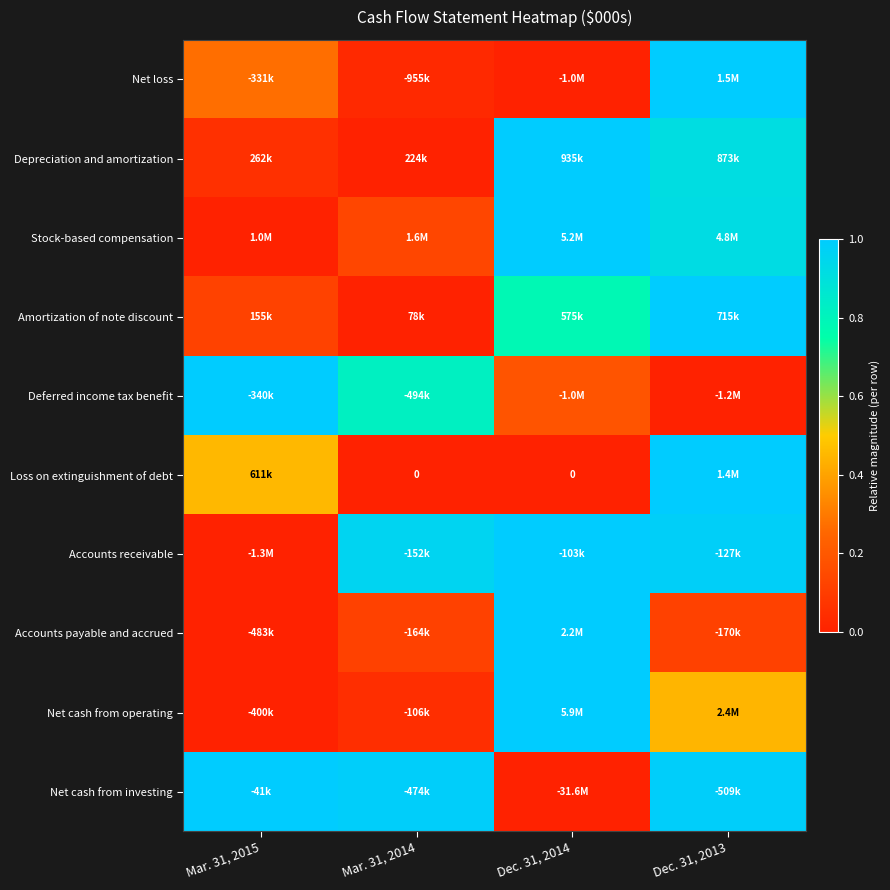

At which category is the sum across all series the highest?

Dec. 31, 2013